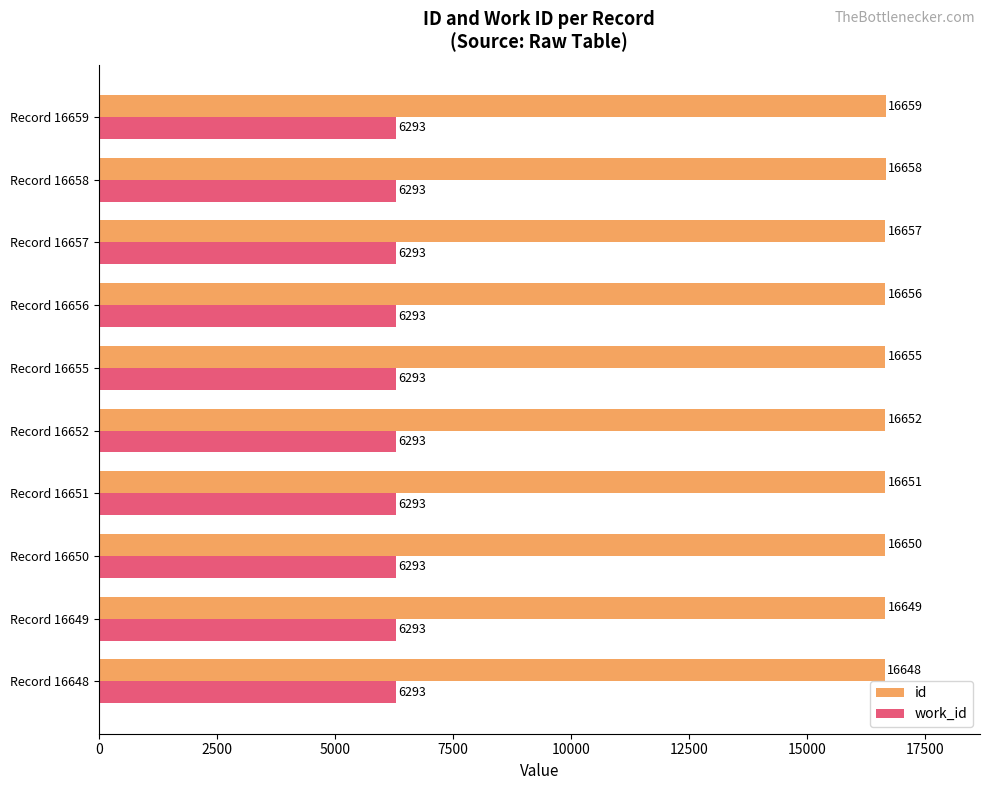

Rank the series by their average value, from lowest to highest.

work_id, id